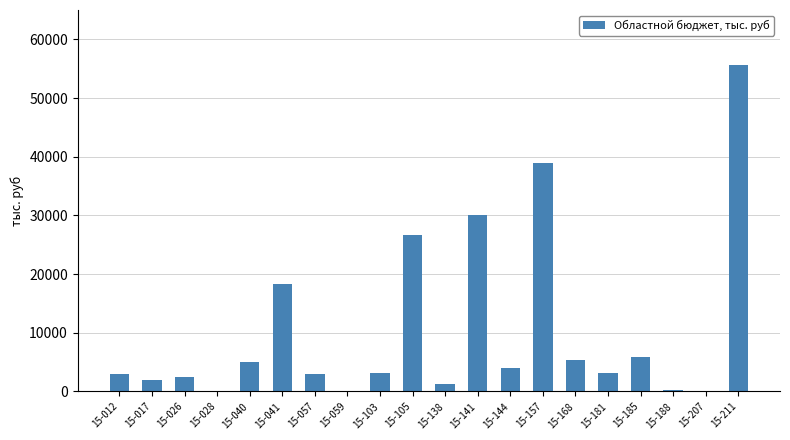

What is the sum of all values?

207914.0